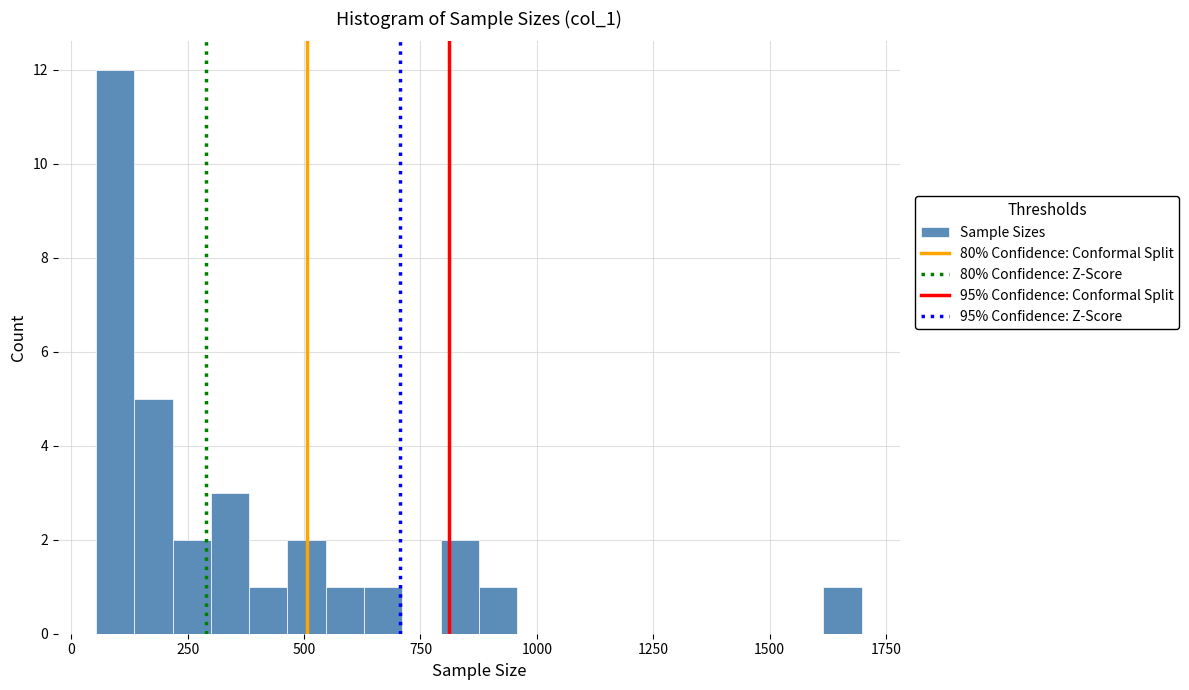

Around what value on the x-axis is the tallest bar? Give the approximate position of its centre, as read against the axis.

100